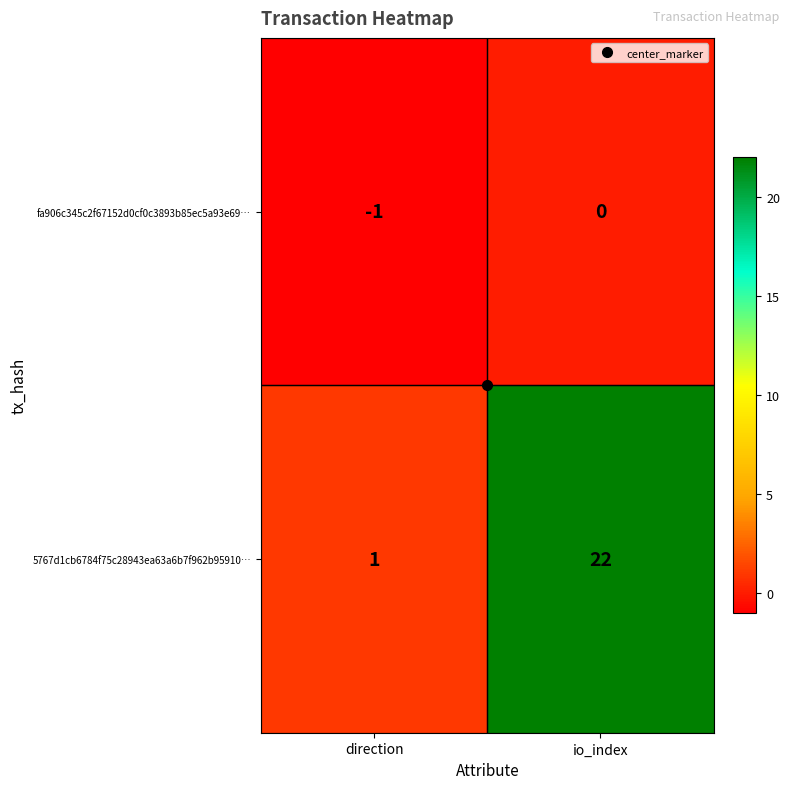

The value of fa906c345c2f67152d0cf0c3893b85ec5a93e69… at direction is -1. True or false?

True